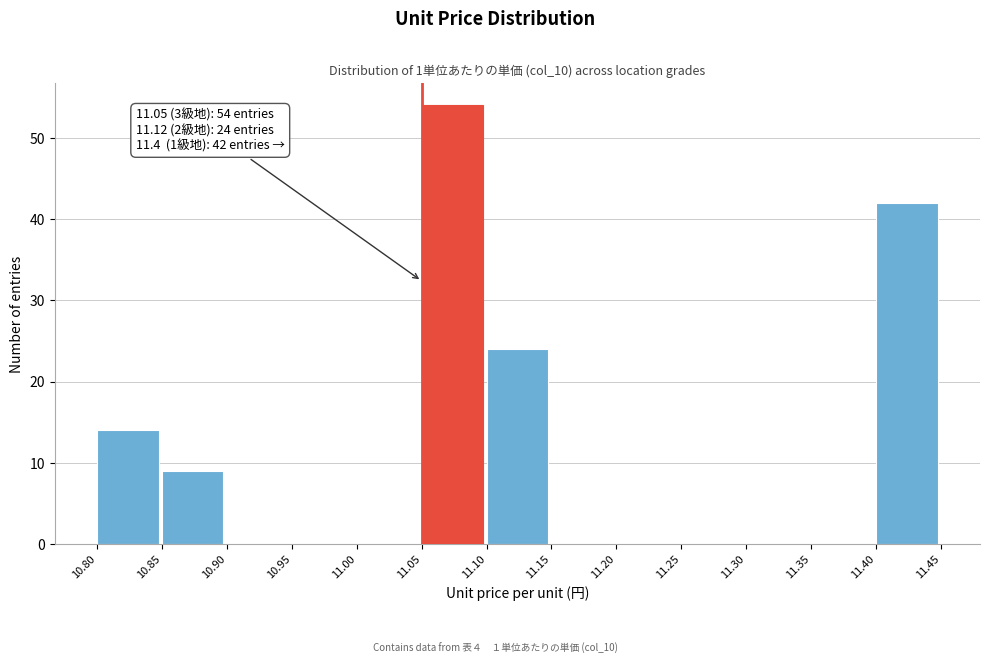

Which range on the x-axis has the tallest bar?

11.05 to 11.10